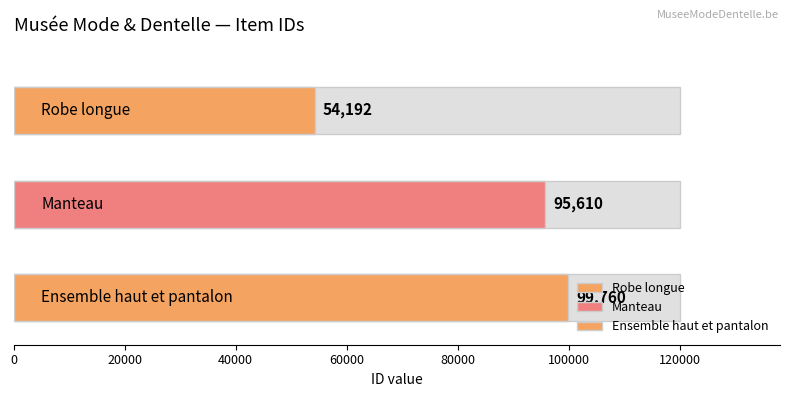

What is the approximate value at Ensemble haut et pantalon?

99760